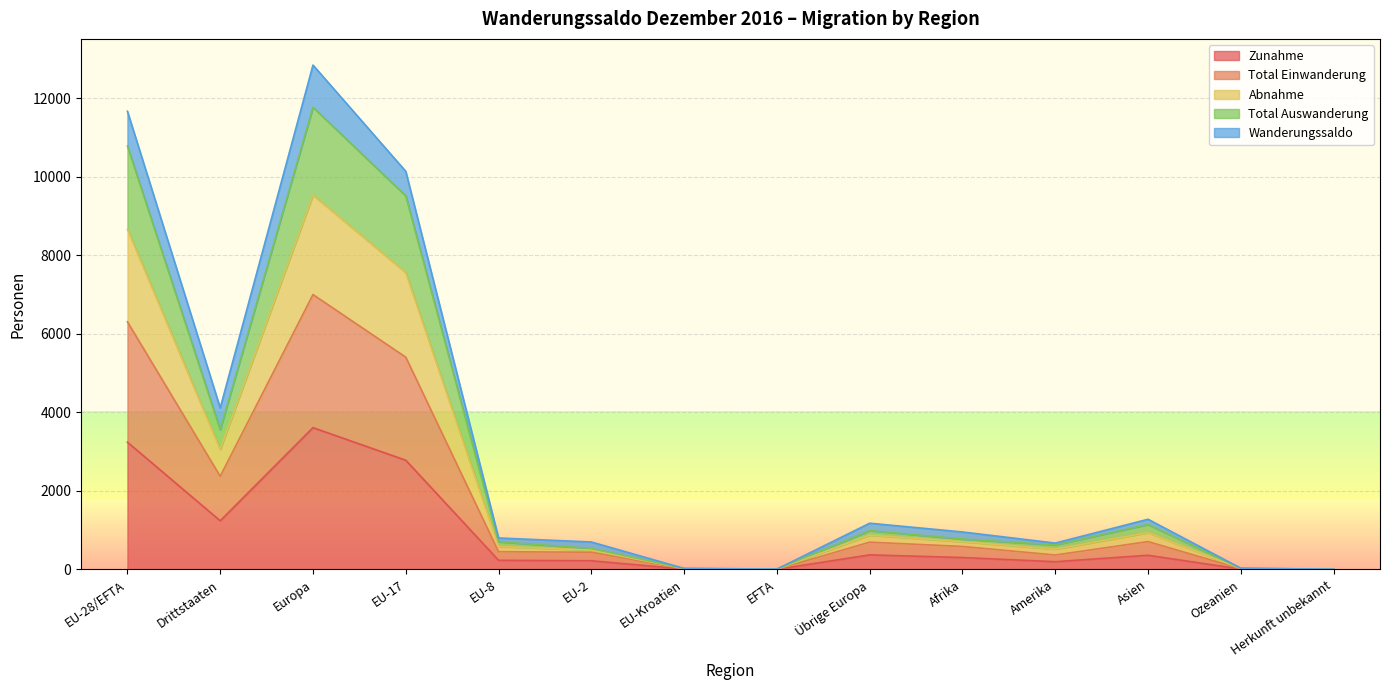

What is the smallest value displayed?

2